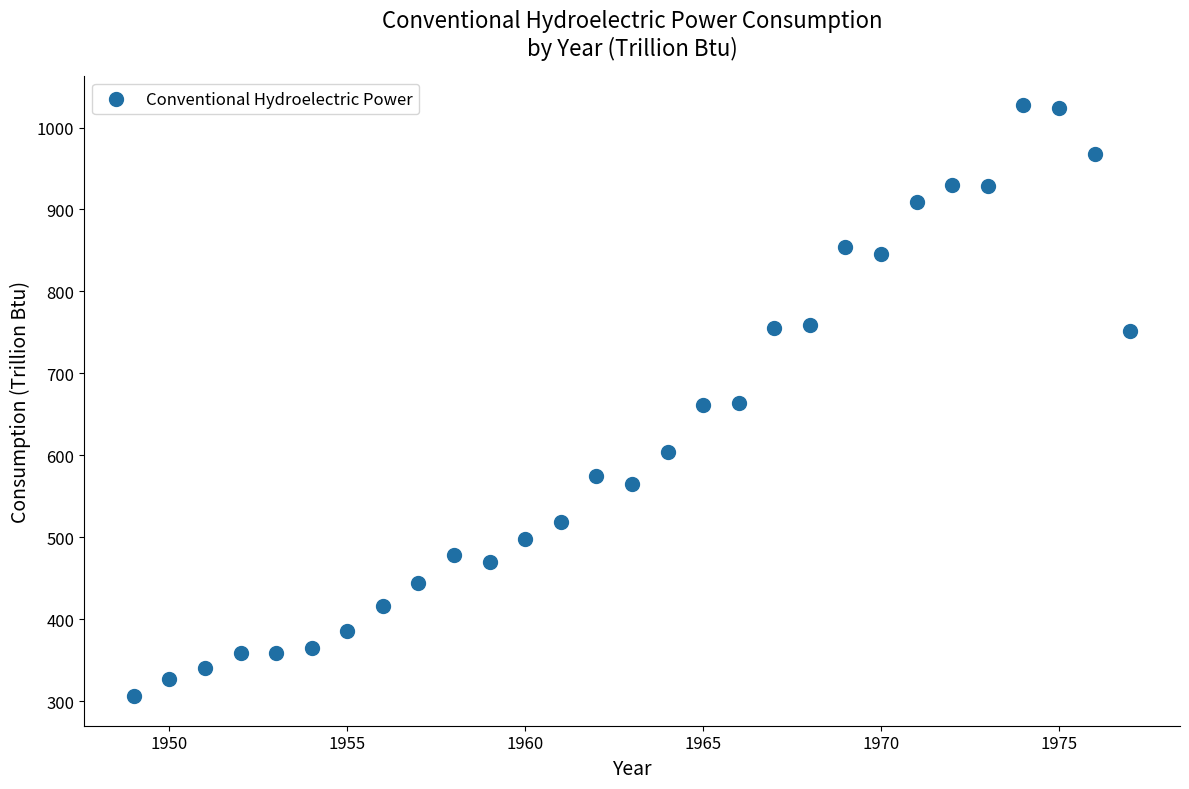

What is the range of X values (max minus min)?

28.0